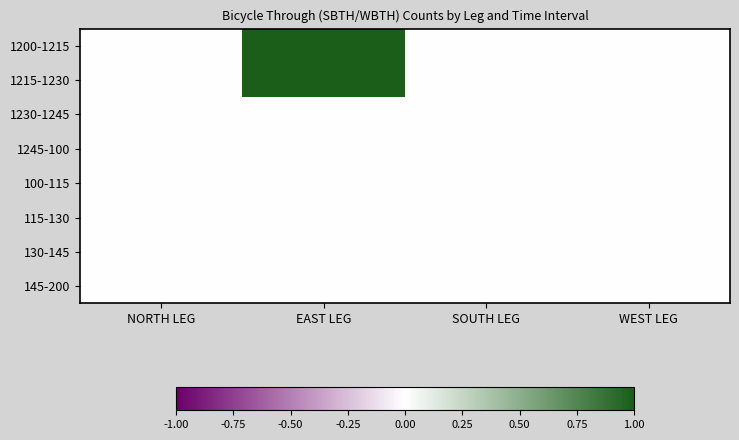

Reading left to right, what are all the values shown in this chart?

1200-1215: NORTH LEG=0	EAST LEG=1	SOUTH LEG=0	WEST LEG=0
1215-1230: NORTH LEG=0	EAST LEG=1	SOUTH LEG=0	WEST LEG=0
1230-1245: NORTH LEG=0	EAST LEG=0	SOUTH LEG=0	WEST LEG=0
1245-100: NORTH LEG=0	EAST LEG=0	SOUTH LEG=0	WEST LEG=0
100-115: NORTH LEG=0	EAST LEG=0	SOUTH LEG=0	WEST LEG=0
115-130: NORTH LEG=0	EAST LEG=0	SOUTH LEG=0	WEST LEG=0
130-145: NORTH LEG=0	EAST LEG=0	SOUTH LEG=0	WEST LEG=0
145-200: NORTH LEG=0	EAST LEG=0	SOUTH LEG=0	WEST LEG=0